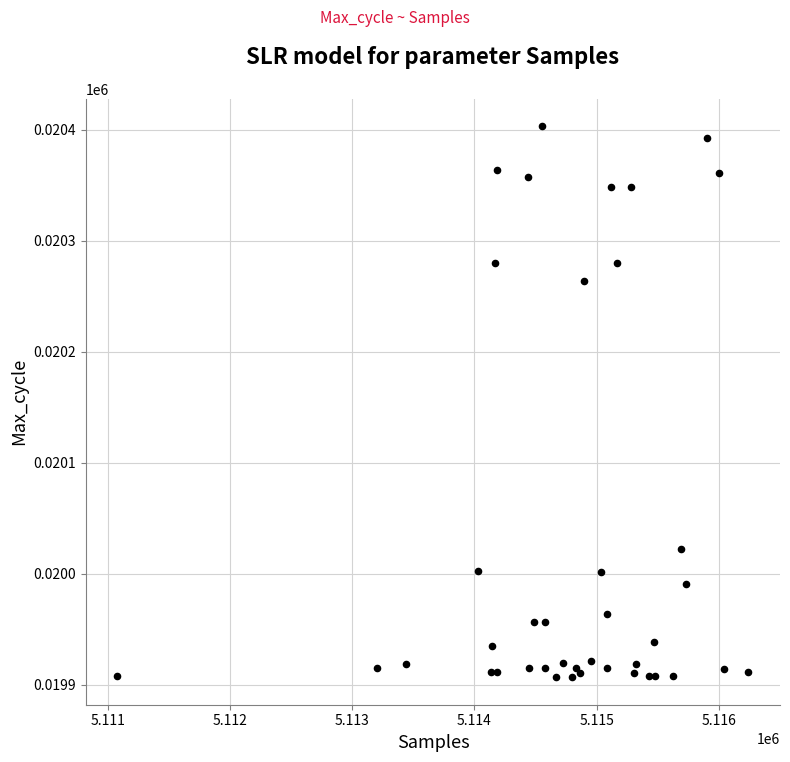

What Y value in the scatter plot is closest to 20155?

20264